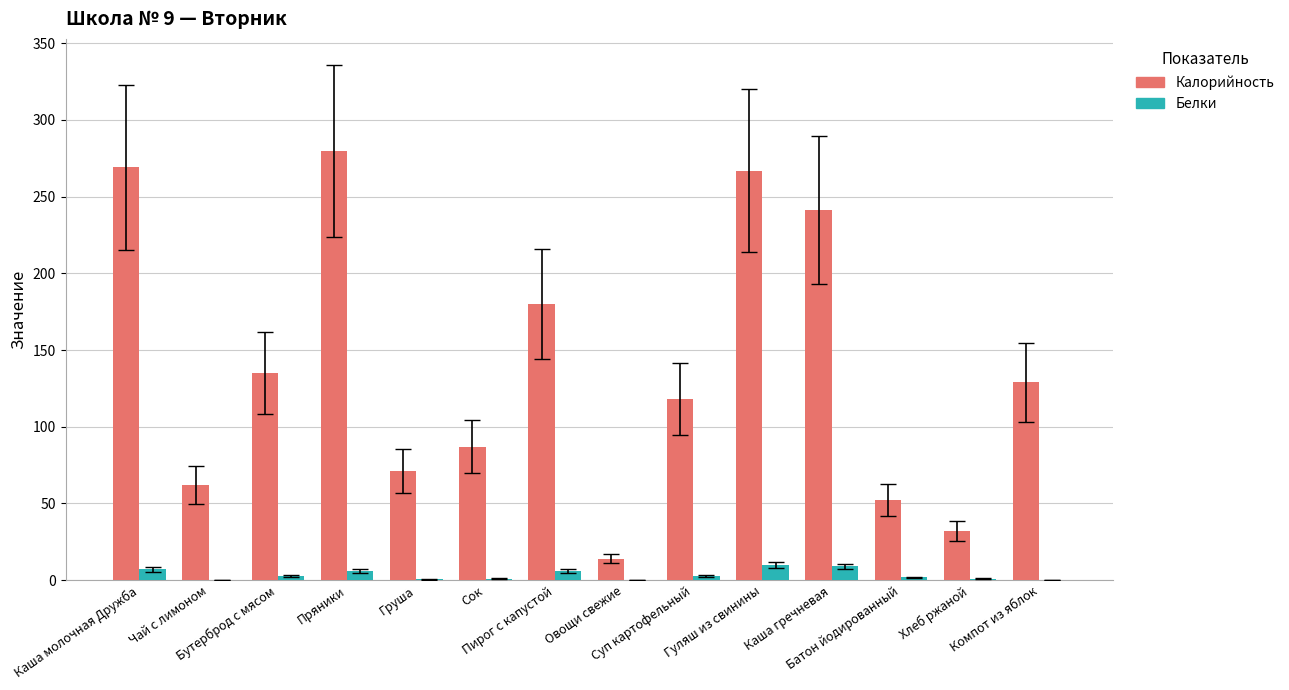

Which series has the largest total across all categories?

Калорийность